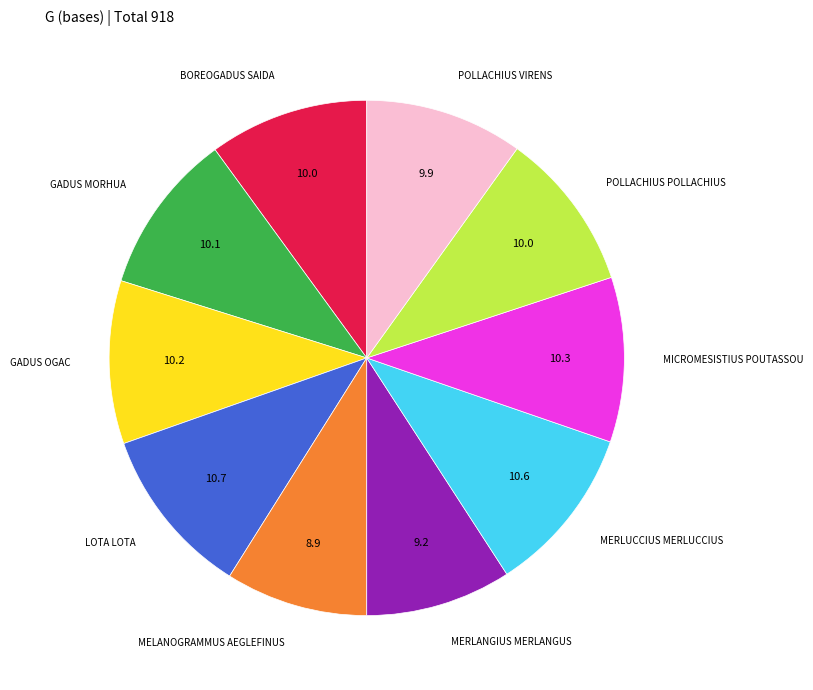

Is there any slice that represents more than half of the pie?

No